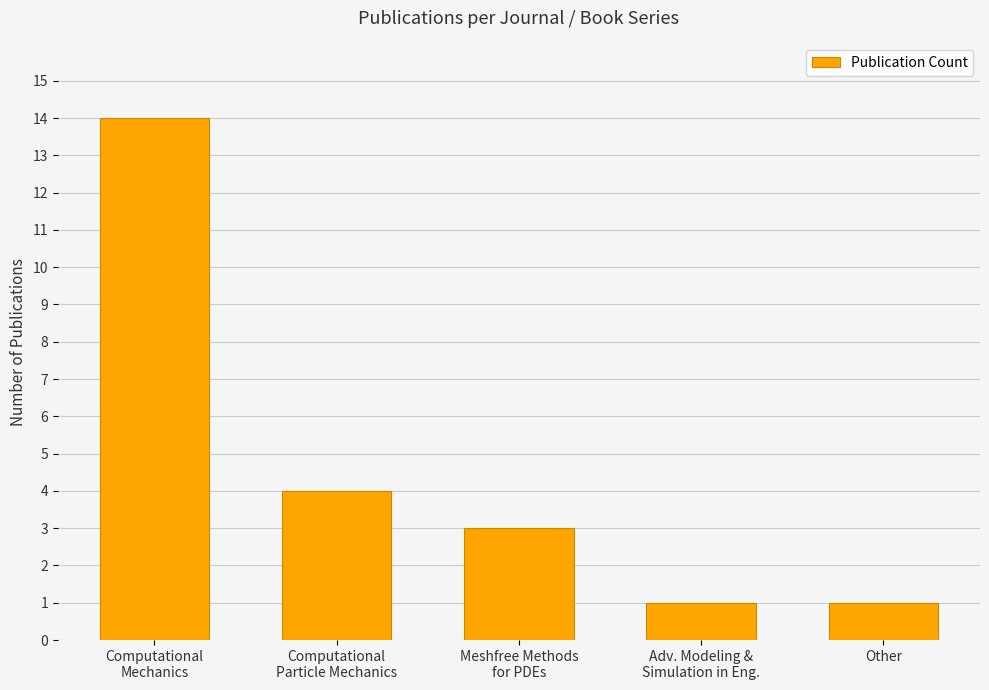

What is the difference between the maximum and minimum values?

13